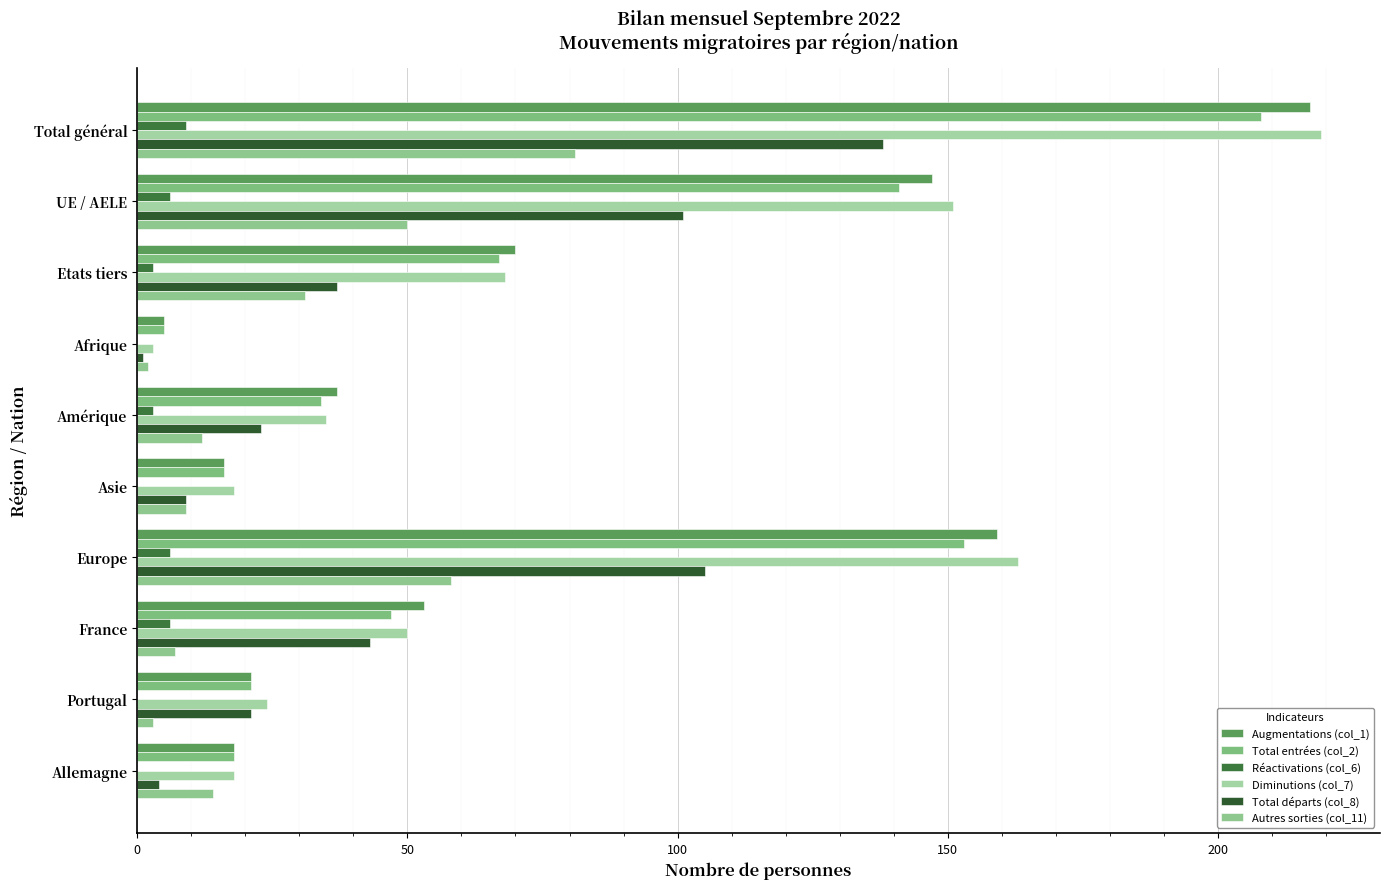

Reading left to right, transcribe all the data shown in this chart.

Augmentations (col_1): 217	147	70	5	37	16	159	53	21	18
Total entrées (col_2): 208	141	67	5	34	16	153	47	21	18
Réactivations (col_6): 9	6	3	0	3	0	6	6	0	0
Diminutions (col_7): 219	151	68	3	35	18	163	50	24	18
Total départs (col_8): 138	101	37	1	23	9	105	43	21	4
Autres sorties (col_11): 81	50	31	2	12	9	58	7	3	14